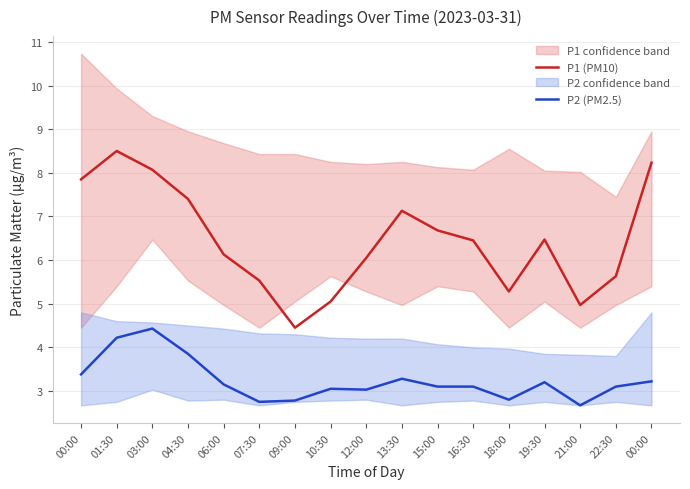

True or false: P2 (PM2.5) has a value of 2.8 at 18:00.

True